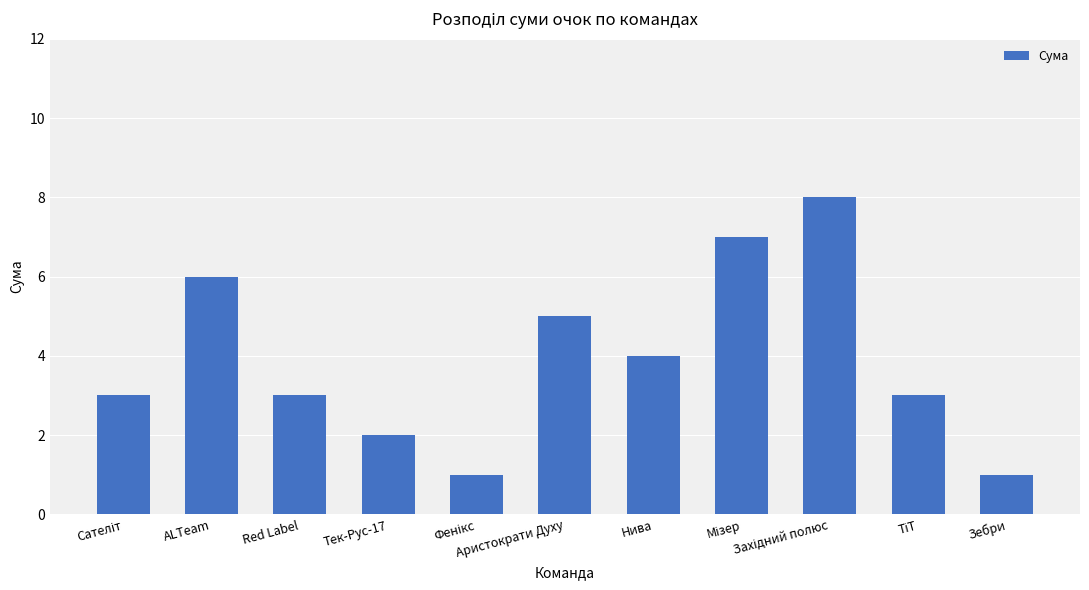

The value at Аристократи Духу is 2. True or false?

False